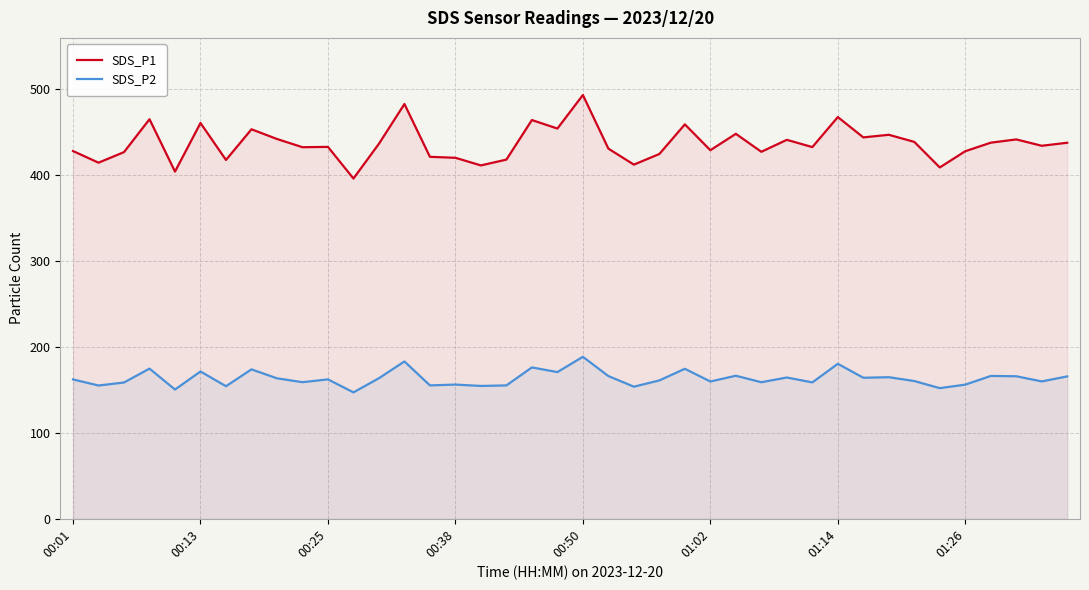

What is the total value across all series at 01:26?

584.2